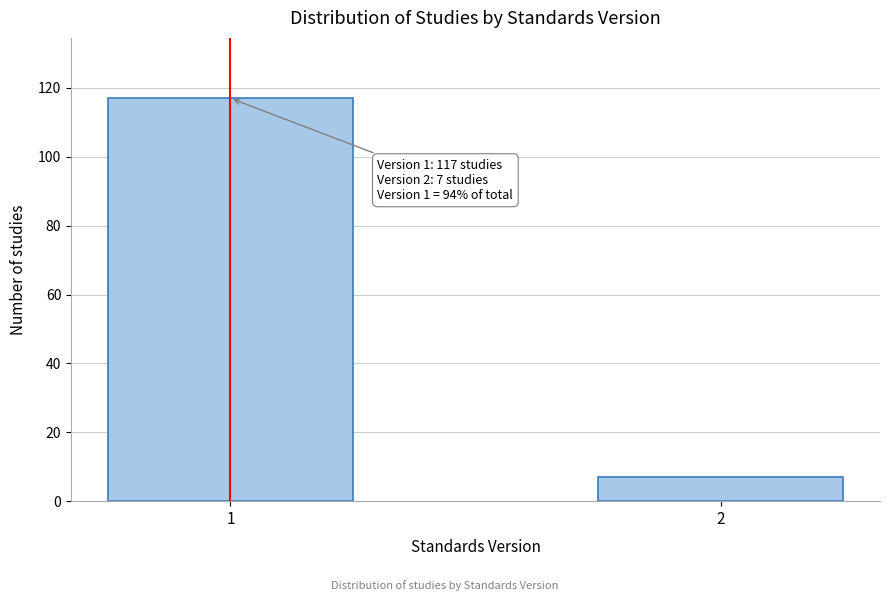

Reading left to right, extract all data points from this chart.

117	7